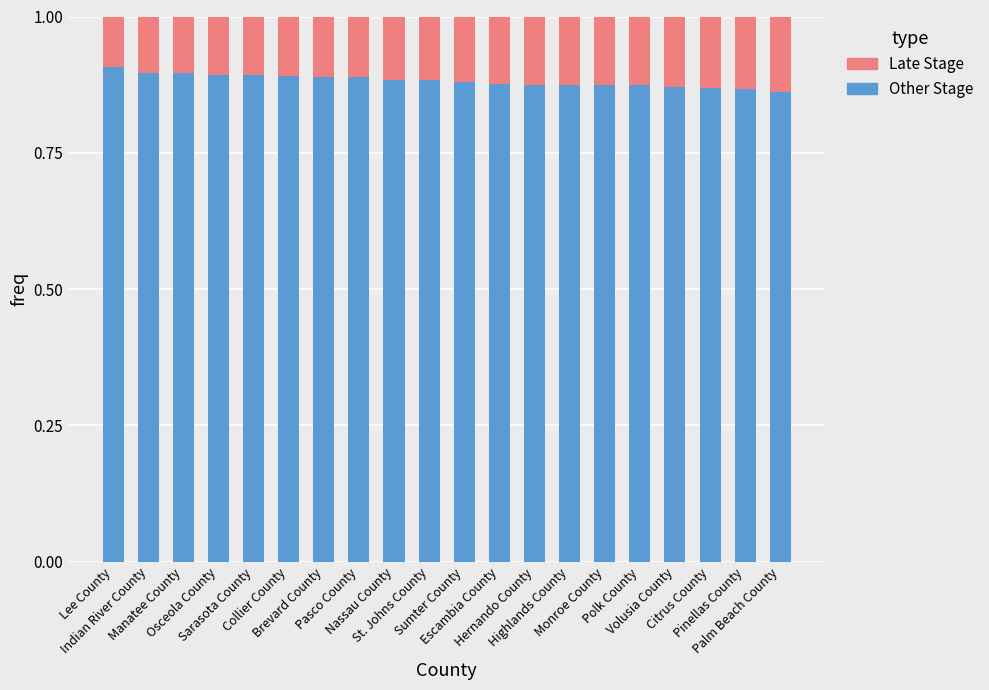

Count the number of data series in this chart.

2